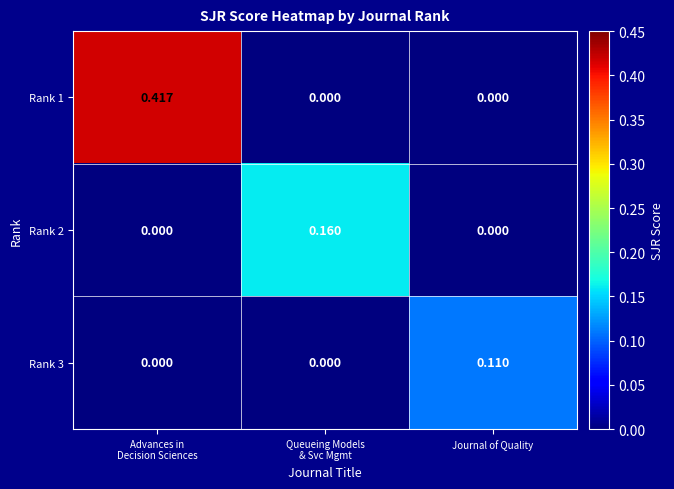

Which category has the highest value in the Rank 3 series?

Journal of Quality